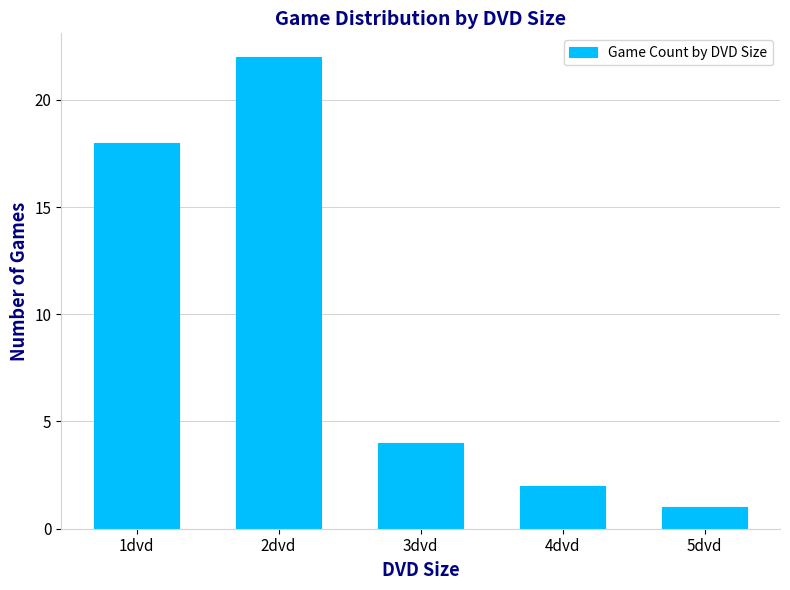

What is the difference between the maximum and minimum values?

21